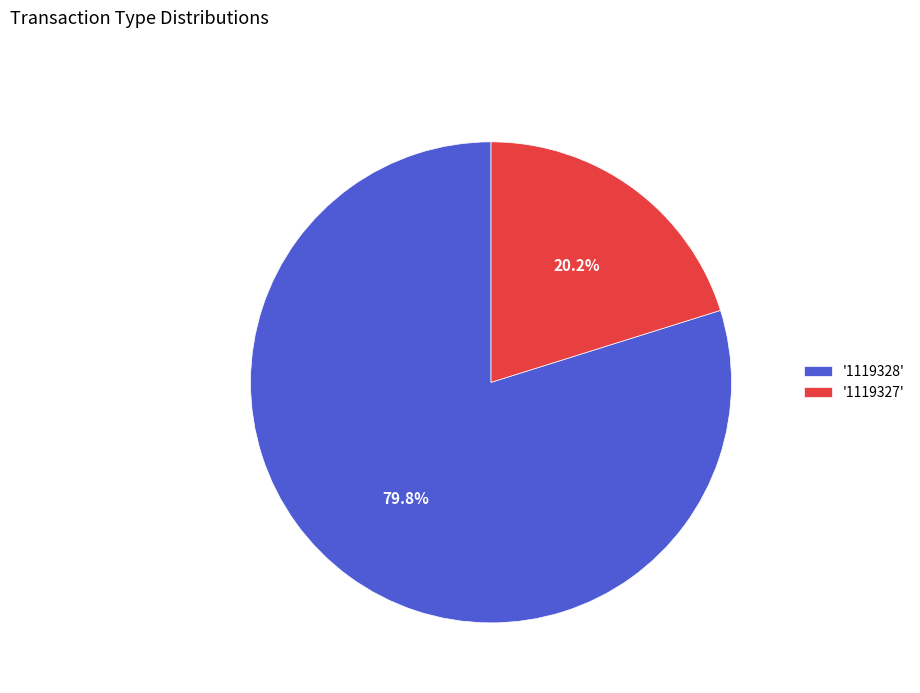

Does '1119327' account for over 50% of the chart?

No